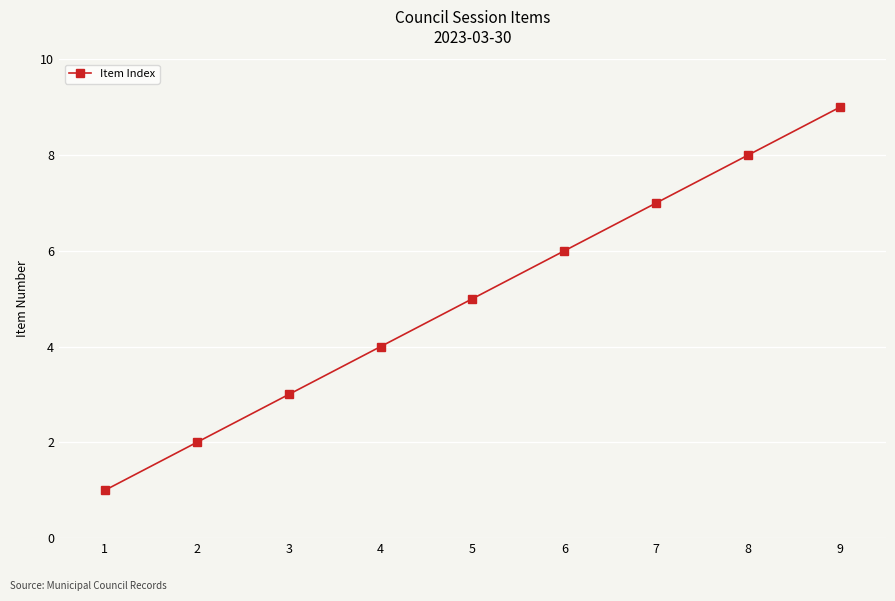

How many categories are shown in the chart?

9